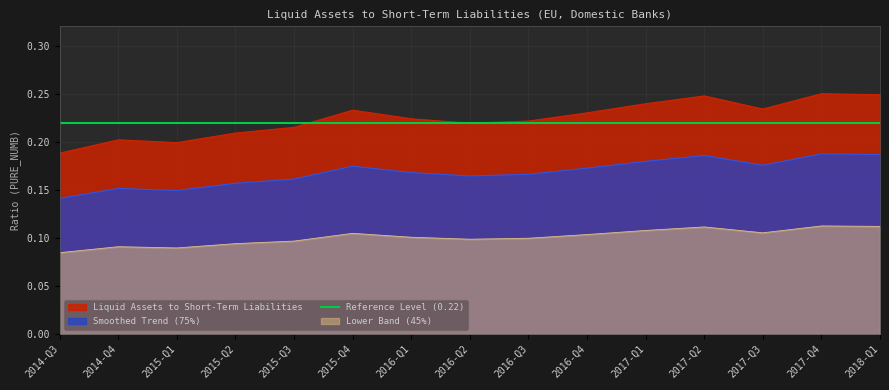

What value does the data have at 2015-Q3?

0.2